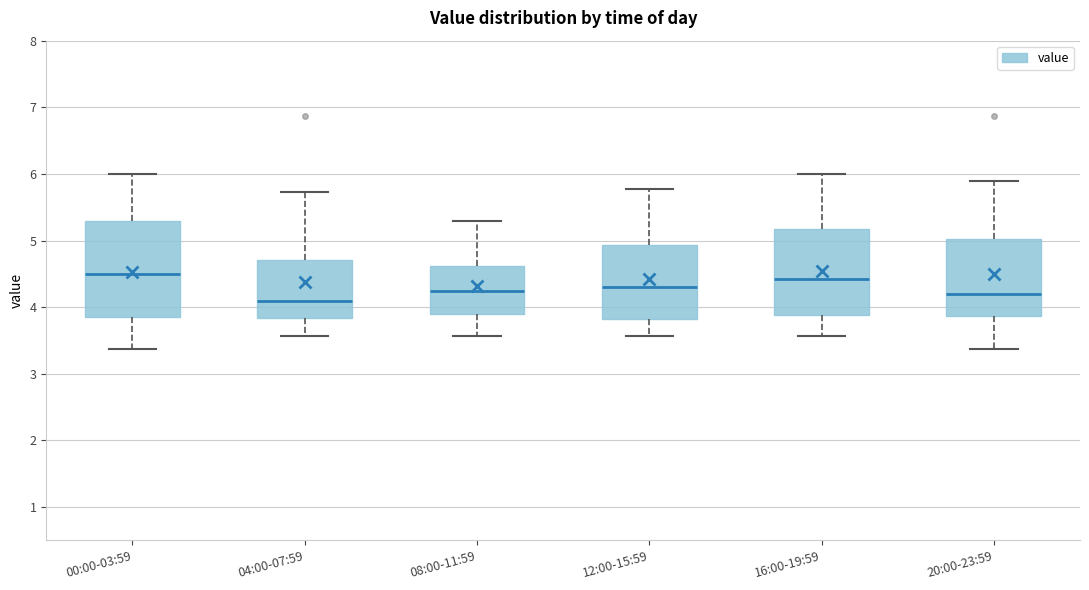

Which box is the tallest, from its lower edge to its upper edge?

00:00-03:59